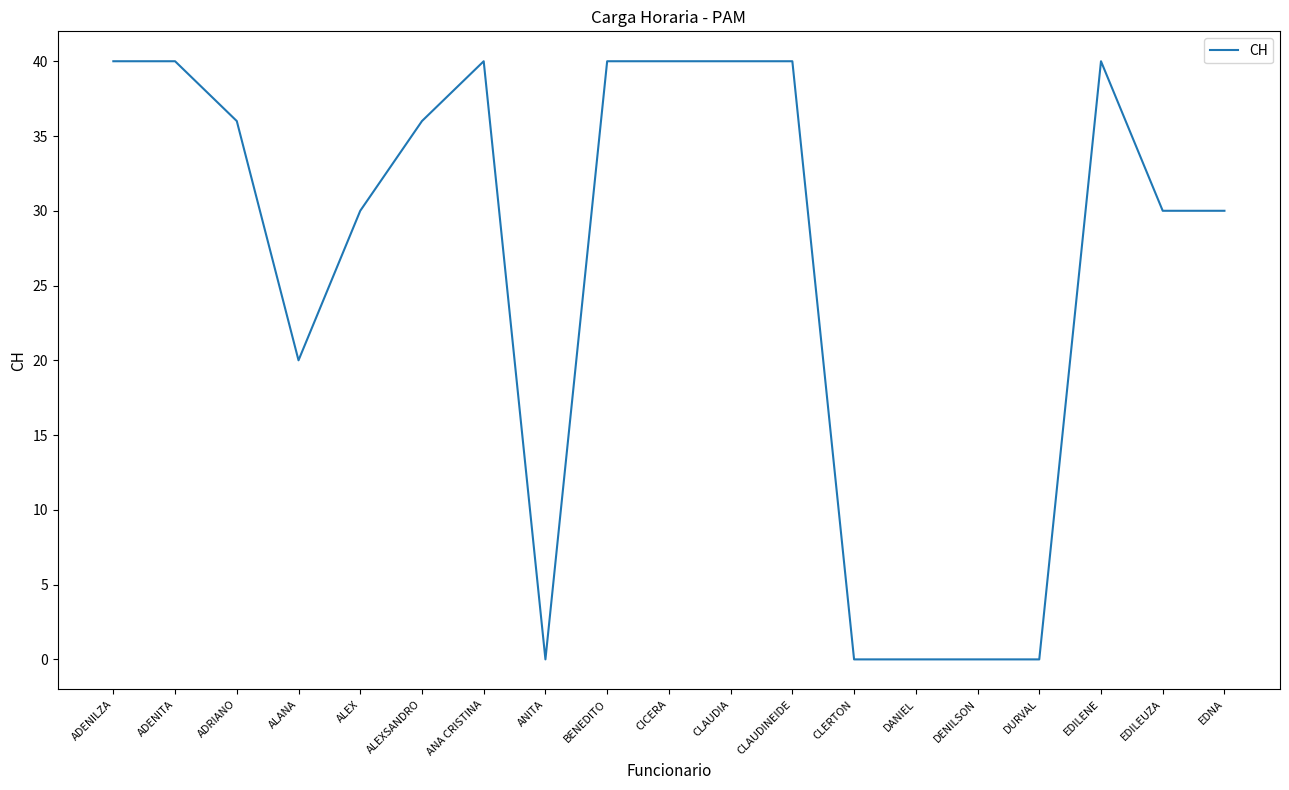

What position from the right is ANA CRISTINA?

13